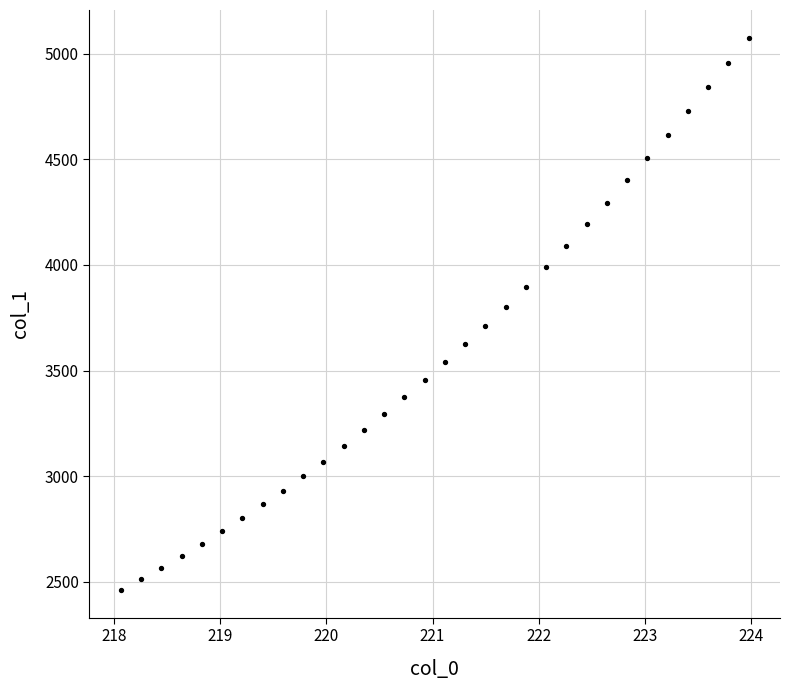

What is the range of X values (max minus min)?

5.9